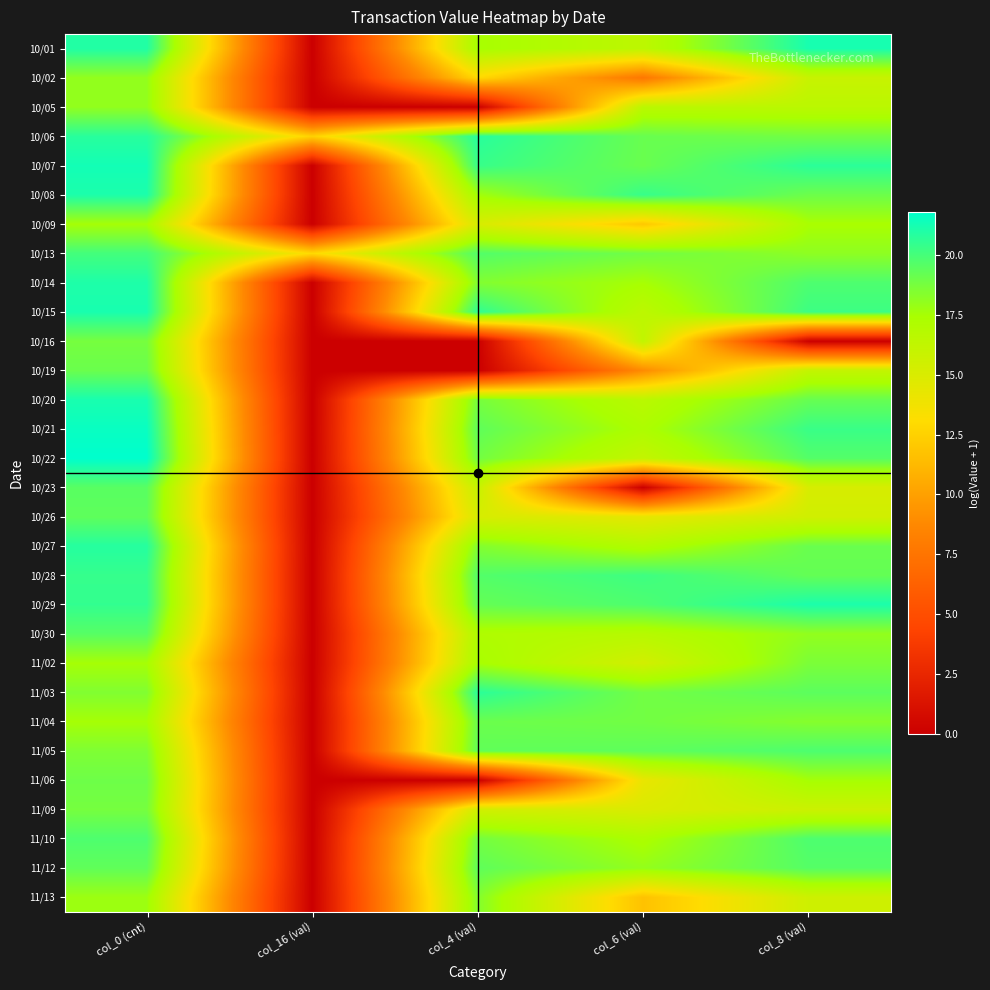

Reading right to left, what are all the values shown in this chart?

10/01: col_8 (val)=21.2	col_6 (val)=16.4	col_4 (val)=17.5	col_16 (val)=0.0	col_0 (cnt)=20.9
10/02: col_8 (val)=15.9	col_6 (val)=7.7	col_4 (val)=12.9	col_16 (val)=0.0	col_0 (cnt)=18.0
10/05: col_8 (val)=16.6	col_6 (val)=16.6	col_4 (val)=0.0	col_16 (val)=0.0	col_0 (cnt)=18.1
10/06: col_8 (val)=18.9	col_6 (val)=19.1	col_4 (val)=20.8	col_16 (val)=12.5	col_0 (cnt)=20.8
10/07: col_8 (val)=20.7	col_6 (val)=19.1	col_4 (val)=20.4	col_16 (val)=0.0	col_0 (cnt)=21.3
10/08: col_8 (val)=19.0	col_6 (val)=20.4	col_4 (val)=17.6	col_16 (val)=0.0	col_0 (cnt)=21.1
10/09: col_8 (val)=17.4	col_6 (val)=12.0	col_4 (val)=15.1	col_16 (val)=0.0	col_0 (cnt)=17.5
10/13: col_8 (val)=18.1	col_6 (val)=18.9	col_4 (val)=19.7	col_16 (val)=12.9	col_0 (cnt)=20.1
10/14: col_8 (val)=19.8	col_6 (val)=17.5	col_4 (val)=18.5	col_16 (val)=0.0	col_0 (cnt)=21.0
10/15: col_8 (val)=20.2	col_6 (val)=16.5	col_4 (val)=20.6	col_16 (val)=0.0	col_0 (cnt)=21.2
10/16: col_8 (val)=0.0	col_6 (val)=16.2	col_4 (val)=0.0	col_16 (val)=0.0	col_0 (cnt)=18.8
10/19: col_8 (val)=16.1	col_6 (val)=8.9	col_4 (val)=0.0	col_16 (val)=0.0	col_0 (cnt)=19.1
10/20: col_8 (val)=19.2	col_6 (val)=16.6	col_4 (val)=18.7	col_16 (val)=0.0	col_0 (cnt)=21.2
10/21: col_8 (val)=20.3	col_6 (val)=17.3	col_4 (val)=19.4	col_16 (val)=0.0	col_0 (cnt)=21.6
10/22: col_8 (val)=19.6	col_6 (val)=16.1	col_4 (val)=18.9	col_16 (val)=0.0	col_0 (cnt)=21.8
10/23: col_8 (val)=15.1	col_6 (val)=0.0	col_4 (val)=16.0	col_16 (val)=0.0	col_0 (cnt)=19.5
10/26: col_8 (val)=15.5	col_6 (val)=14.4	col_4 (val)=15.1	col_16 (val)=0.0	col_0 (cnt)=19.4
10/27: col_8 (val)=19.1	col_6 (val)=17.0	col_4 (val)=18.4	col_16 (val)=0.0	col_0 (cnt)=20.8
10/28: col_8 (val)=19.2	col_6 (val)=20.2	col_4 (val)=19.7	col_16 (val)=0.0	col_0 (cnt)=20.4
10/29: col_8 (val)=21.1	col_6 (val)=19.8	col_4 (val)=19.2	col_16 (val)=0.0	col_0 (cnt)=20.5
10/30: col_8 (val)=18.0	col_6 (val)=16.8	col_4 (val)=17.1	col_16 (val)=0.0	col_0 (cnt)=19.6
11/02: col_8 (val)=18.6	col_6 (val)=15.4	col_4 (val)=17.5	col_16 (val)=0.0	col_0 (cnt)=17.5
11/03: col_8 (val)=19.4	col_6 (val)=18.9	col_4 (val)=20.7	col_16 (val)=0.0	col_0 (cnt)=18.5
11/04: col_8 (val)=18.4	col_6 (val)=18.9	col_4 (val)=19.1	col_16 (val)=0.0	col_0 (cnt)=17.5
11/05: col_8 (val)=19.8	col_6 (val)=19.4	col_4 (val)=19.3	col_16 (val)=0.0	col_0 (cnt)=18.5
11/06: col_8 (val)=17.5	col_6 (val)=14.2	col_4 (val)=0.0	col_16 (val)=0.0	col_0 (cnt)=19.0
11/09: col_8 (val)=15.7	col_6 (val)=15.0	col_4 (val)=15.4	col_16 (val)=0.0	col_0 (cnt)=18.8
11/10: col_8 (val)=19.8	col_6 (val)=17.3	col_4 (val)=18.8	col_16 (val)=0.0	col_0 (cnt)=19.8
11/12: col_8 (val)=19.6	col_6 (val)=18.0	col_4 (val)=19.4	col_16 (val)=0.0	col_0 (cnt)=19.3
11/13: col_8 (val)=15.6	col_6 (val)=11.7	col_4 (val)=18.4	col_16 (val)=0.0	col_0 (cnt)=17.8